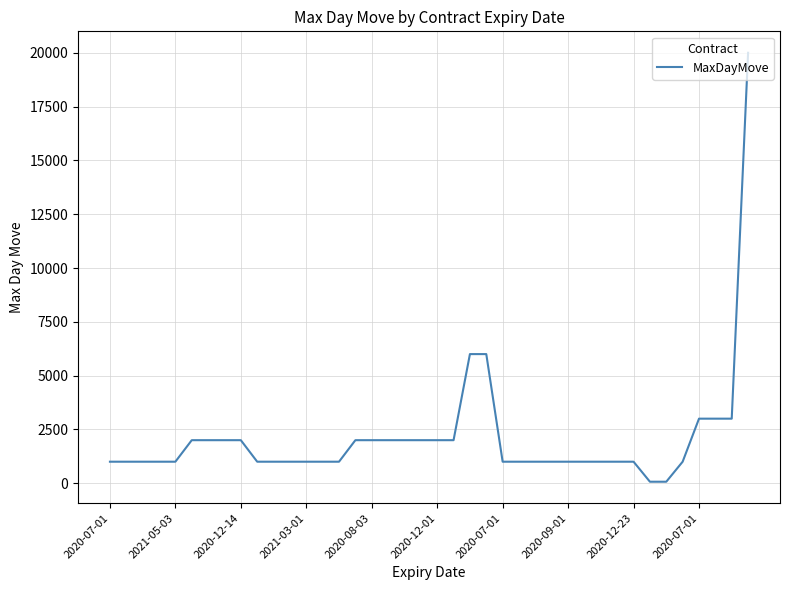

Reading left to right, list all the values displayed in this chart.

1000	1000	1000	1000	1000	2000	2000	2000	2000	1000	1000	1000	1000	1000	1000	2000	2000	2000	2000	2000	2000	2000	6000	6000	1000	1000	1000	1000	1000	1000	1000	1000	1000	70	70	1000	3000	3000	3000	20000